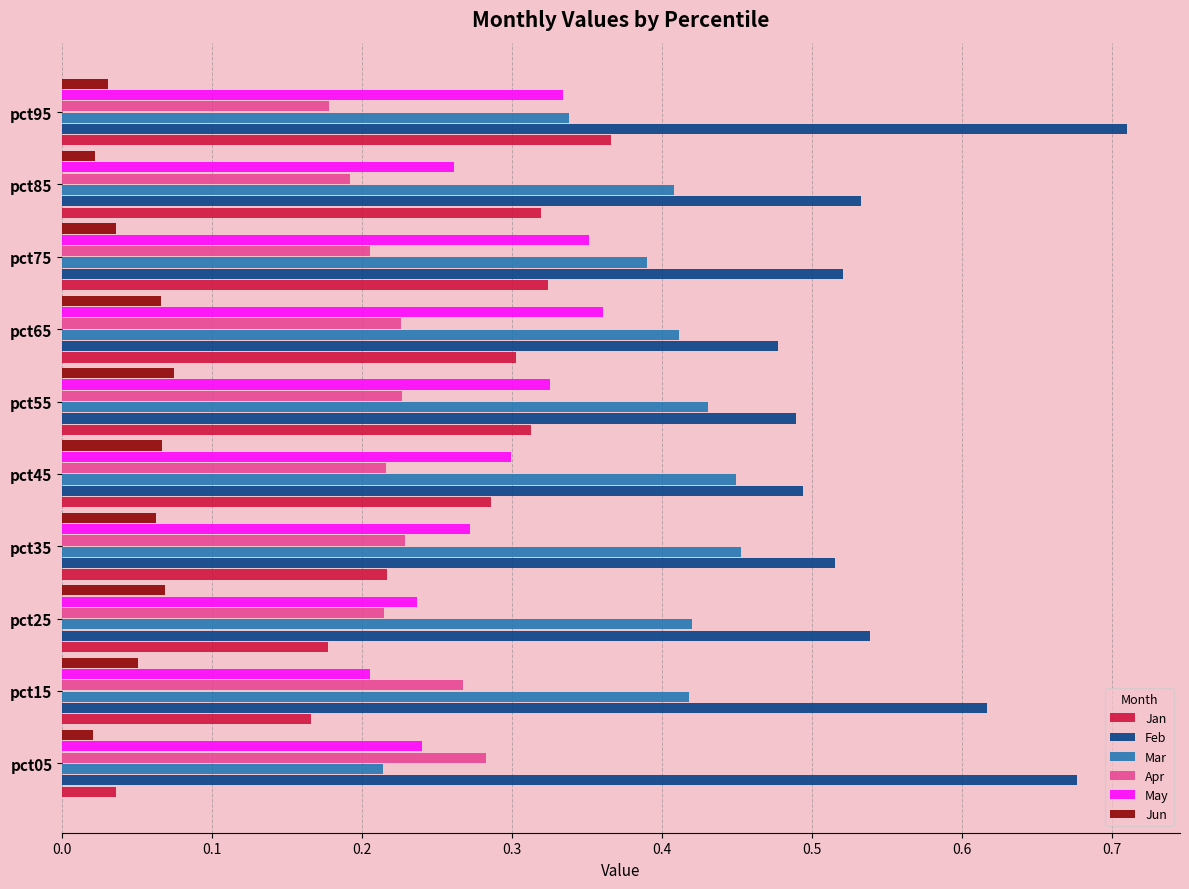

Which category has the highest value in the Jan series?

pct95